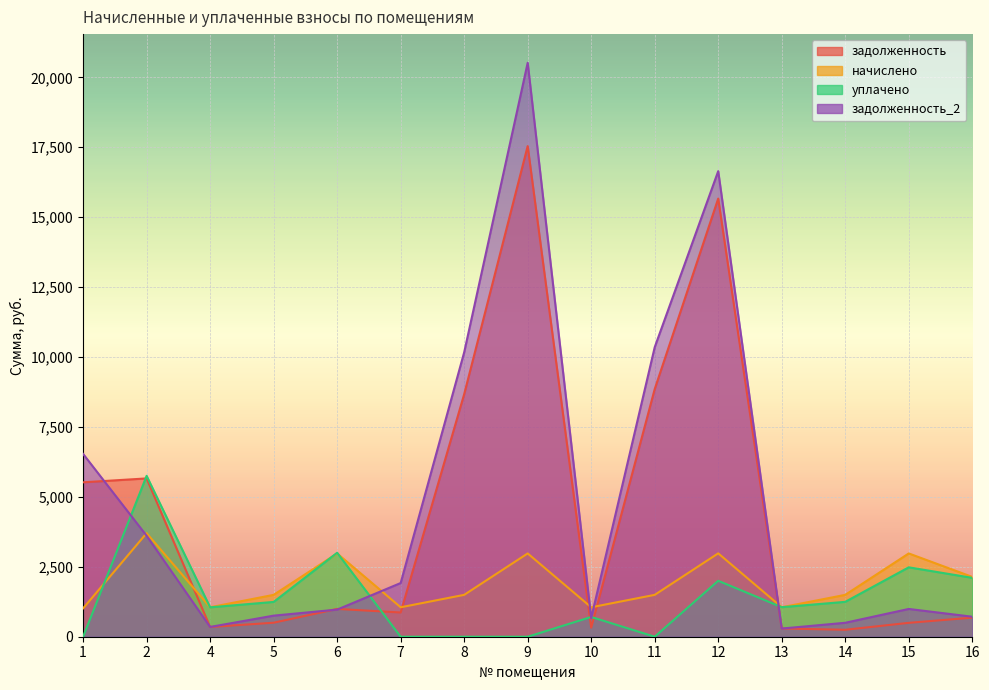

Is it true that начислено equals 3938.6 at 9?

False